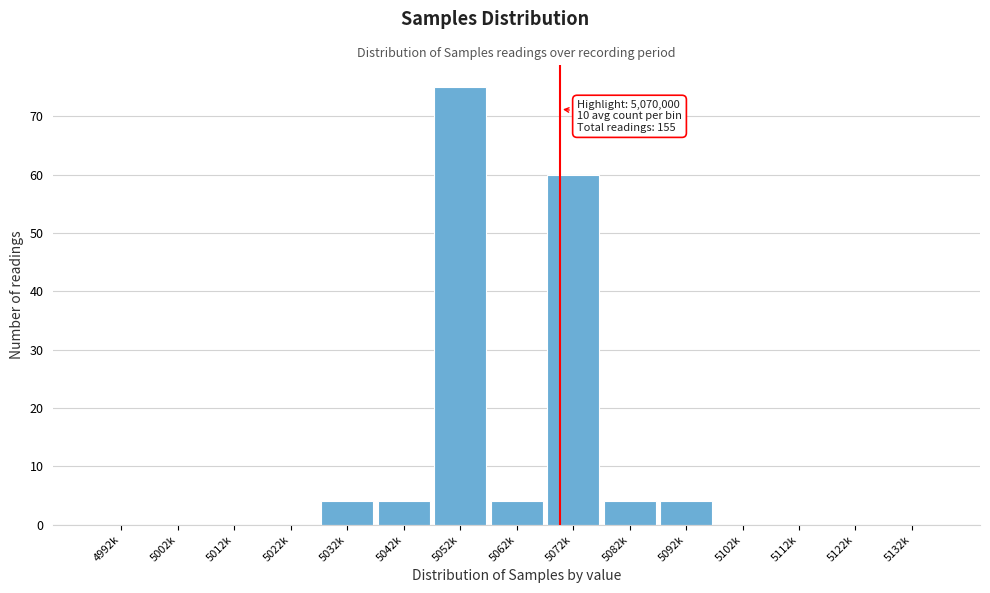

Reading left to right, extract all data points from this chart.

4992k=0	5002k=0	5012k=0	5022k=0	5032k=4	5042k=4	5052k=75	5062k=4	5072k=60	5082k=4	5092k=4	5102k=0	5112k=0	5122k=0	5132k=0